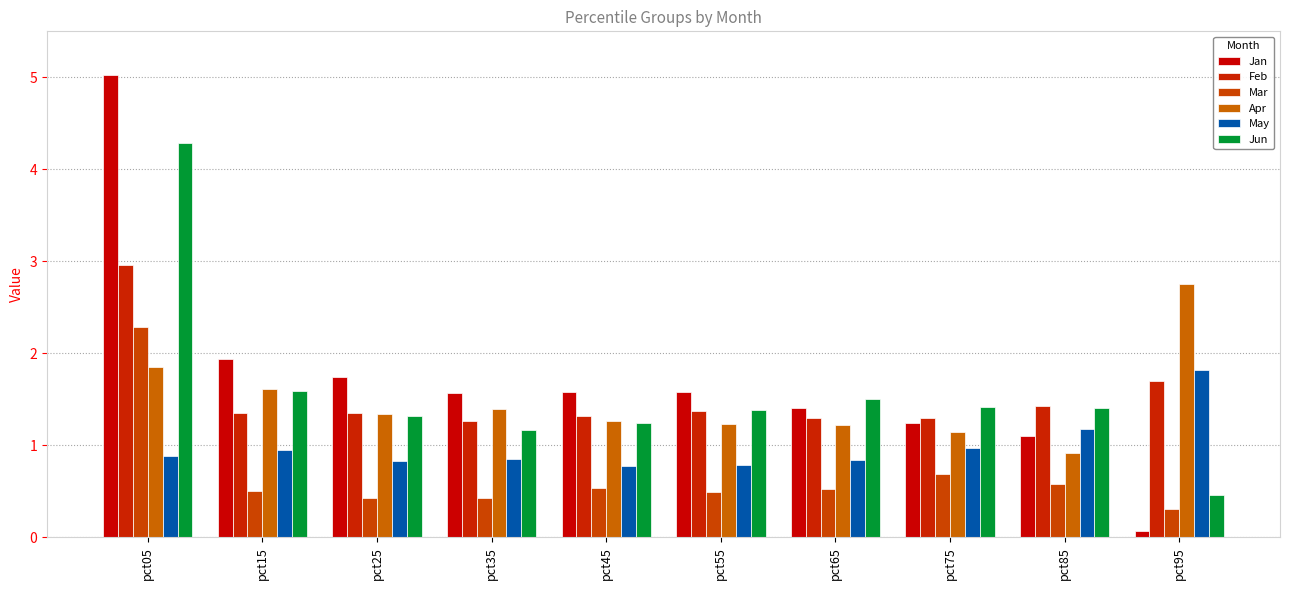

How many bars are there in each group?

6